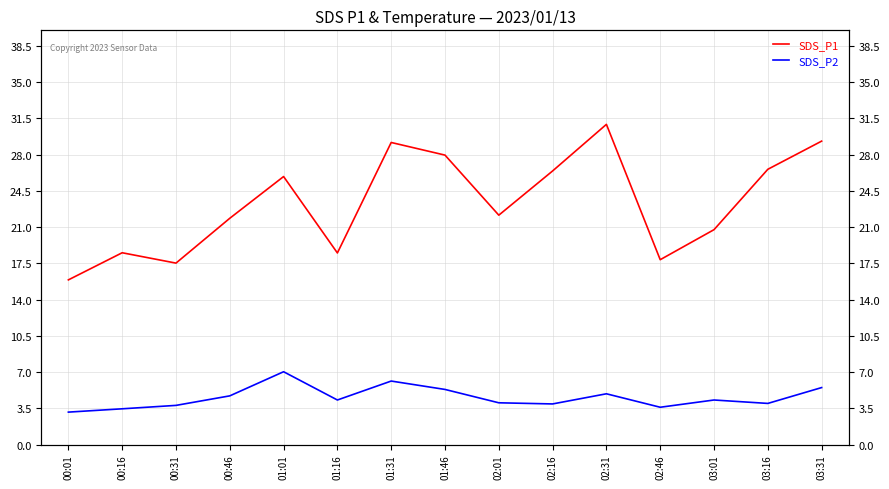

Rank the series by their average value, from highest to lowest.

SDS_P1, SDS_P2